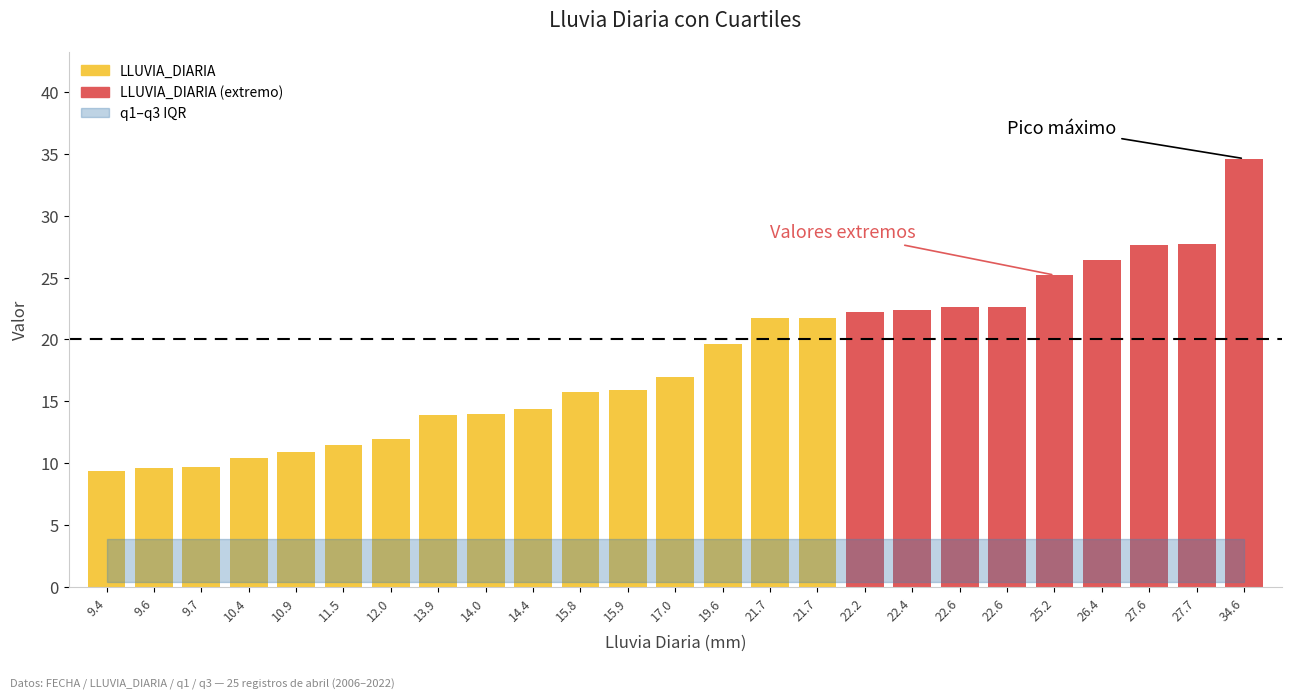

What is the sum of all values?

458.8